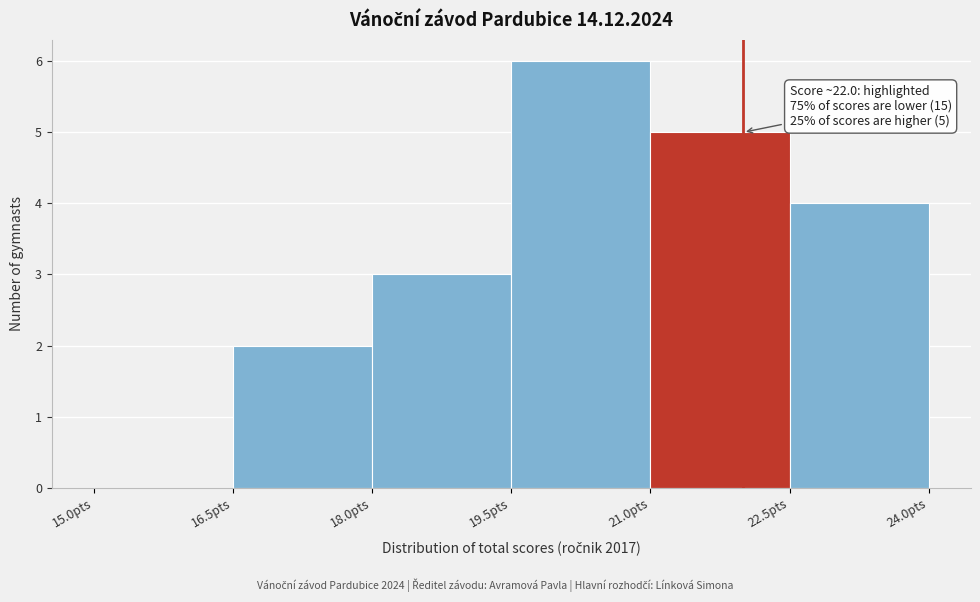

Which range on the x-axis has the tallest bar?

19.5 to 21.0